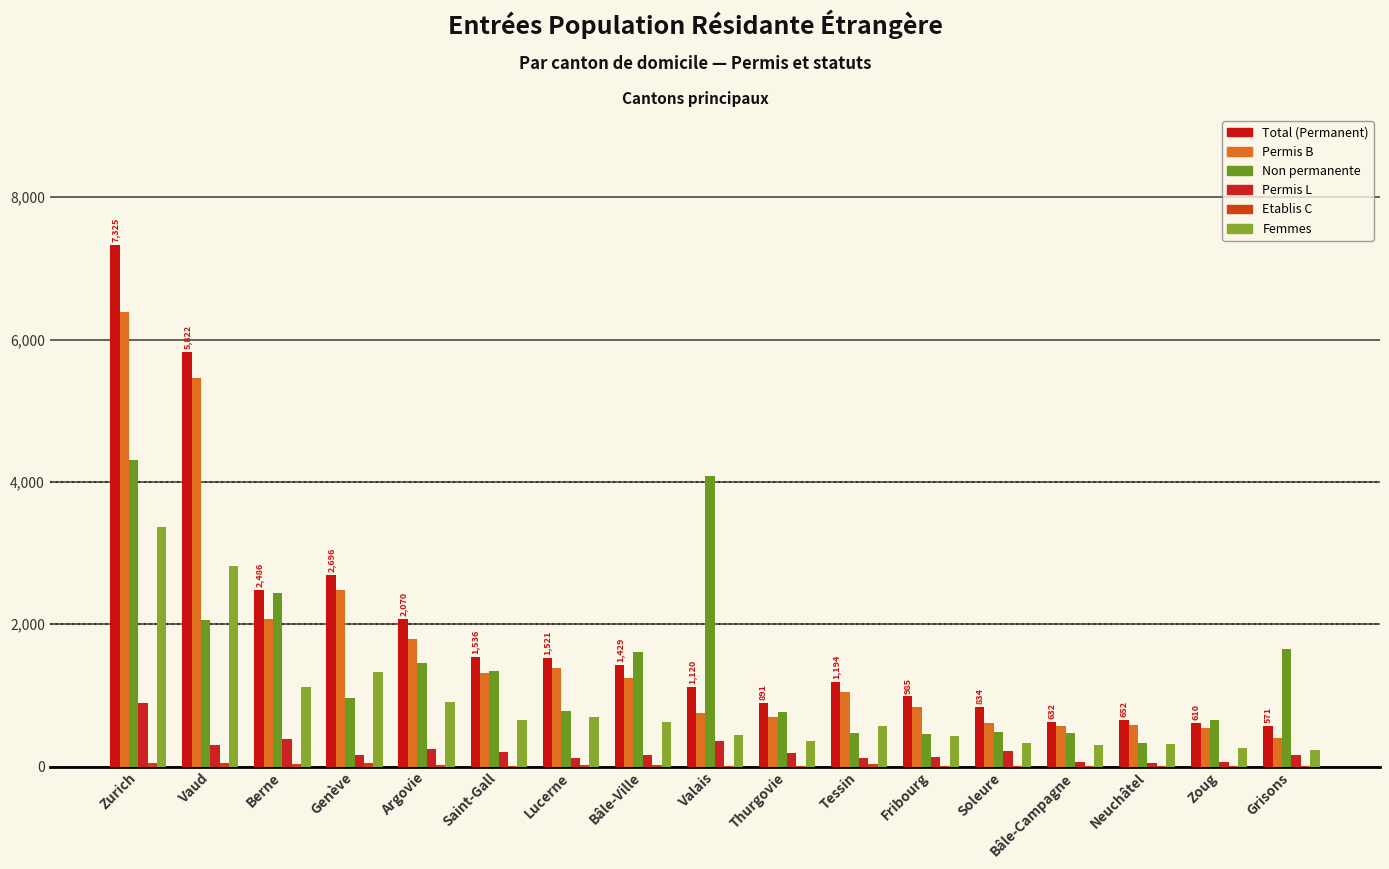

Which has a higher value, Genève or Saint-Gall?

Genève